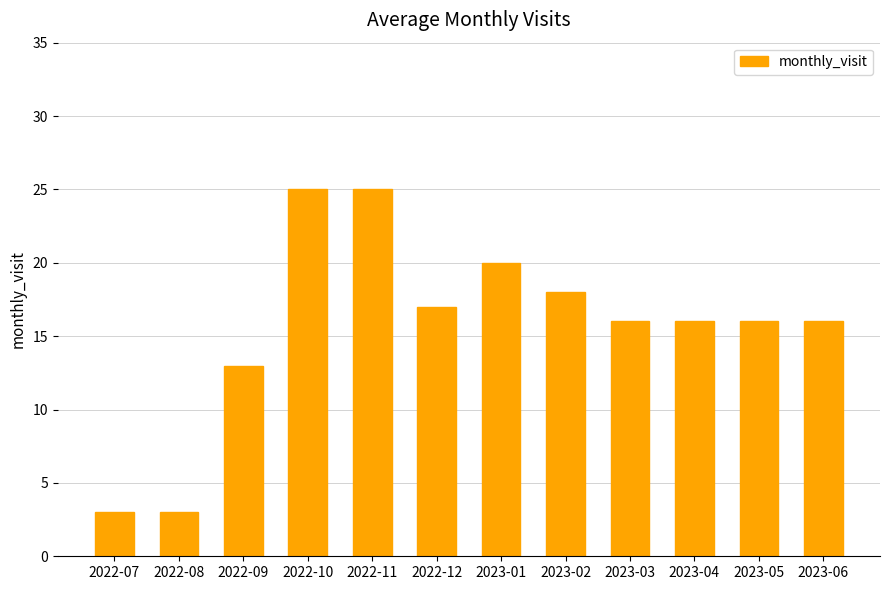

Reading left to right, list all the values displayed in this chart.

3	3	13	25	25	17	20	18	16	16	16	16